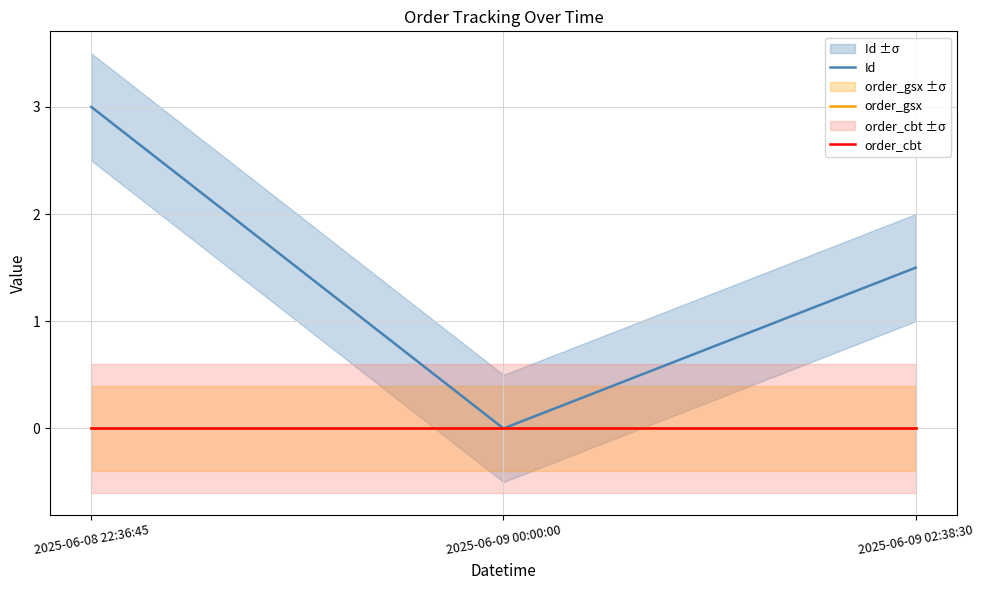

What is the value of the Id point at the 1st from the left?

3.0